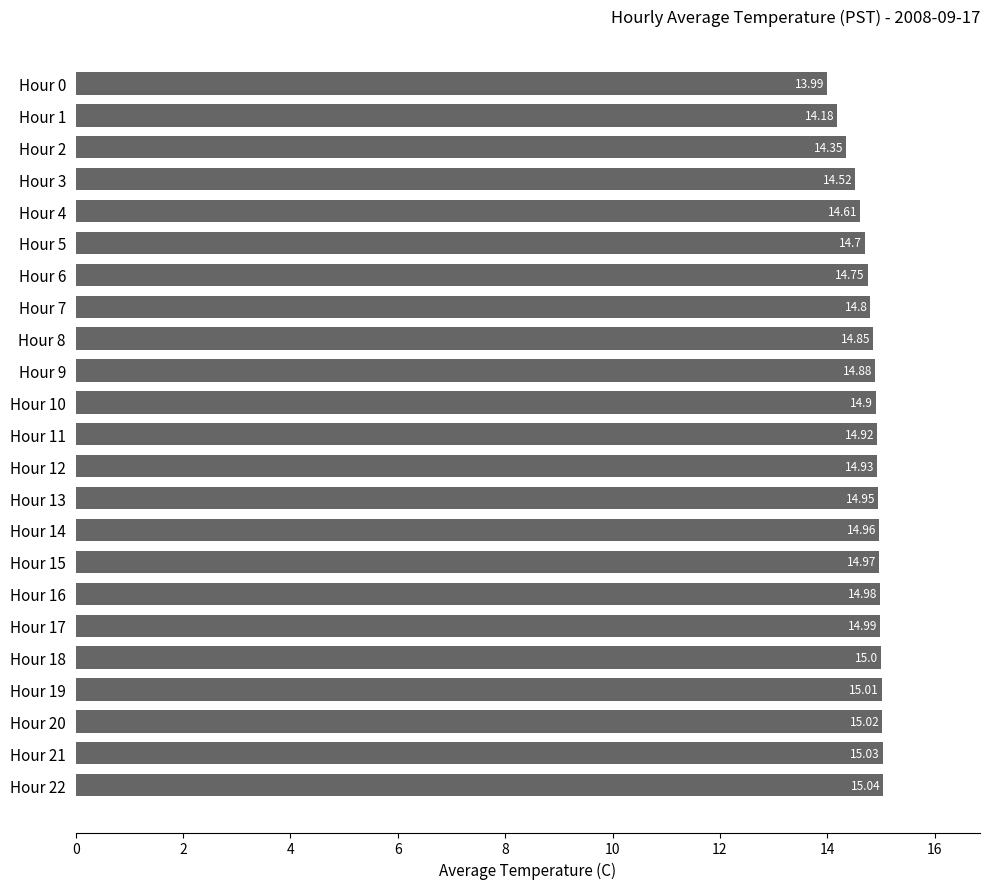

List the labels in order of value, smallest first.

Hour 0, Hour 1, Hour 2, Hour 3, Hour 4, Hour 5, Hour 6, Hour 7, Hour 8, Hour 9, Hour 10, Hour 11, Hour 12, Hour 13, Hour 14, Hour 15, Hour 16, Hour 17, Hour 18, Hour 19, Hour 20, Hour 21, Hour 22